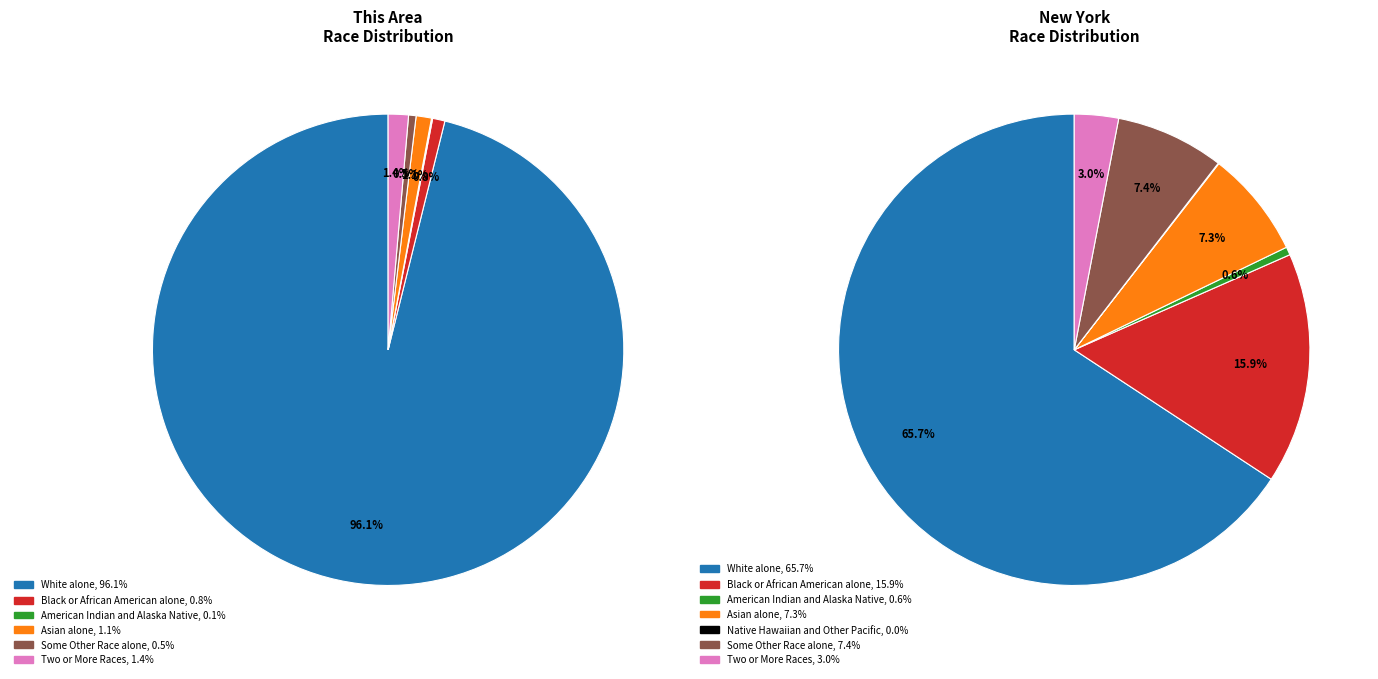

Is there a majority slice in this chart?

Yes